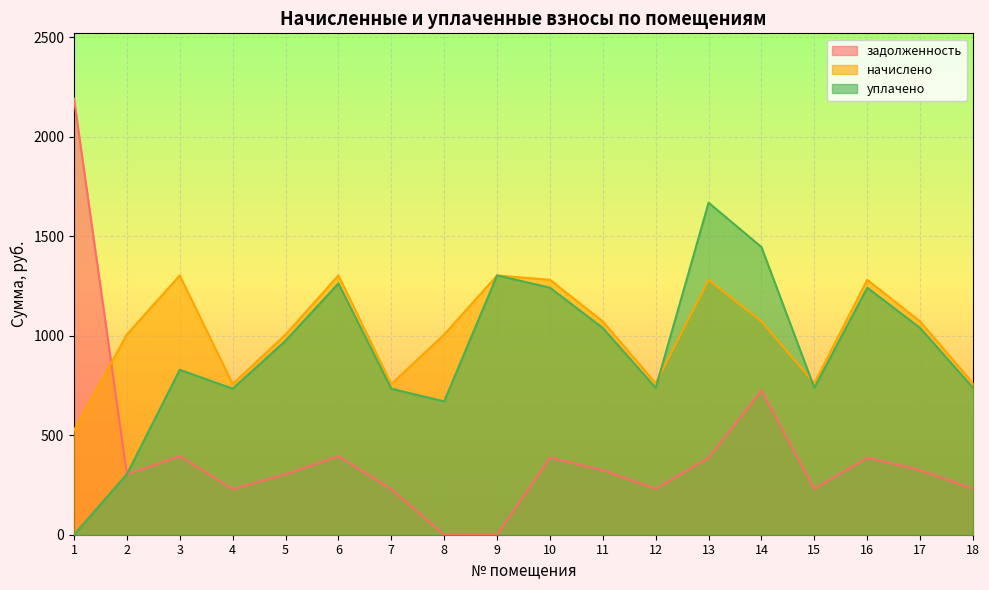

True or false: задолженность has a value of 115.1 at 12.

False